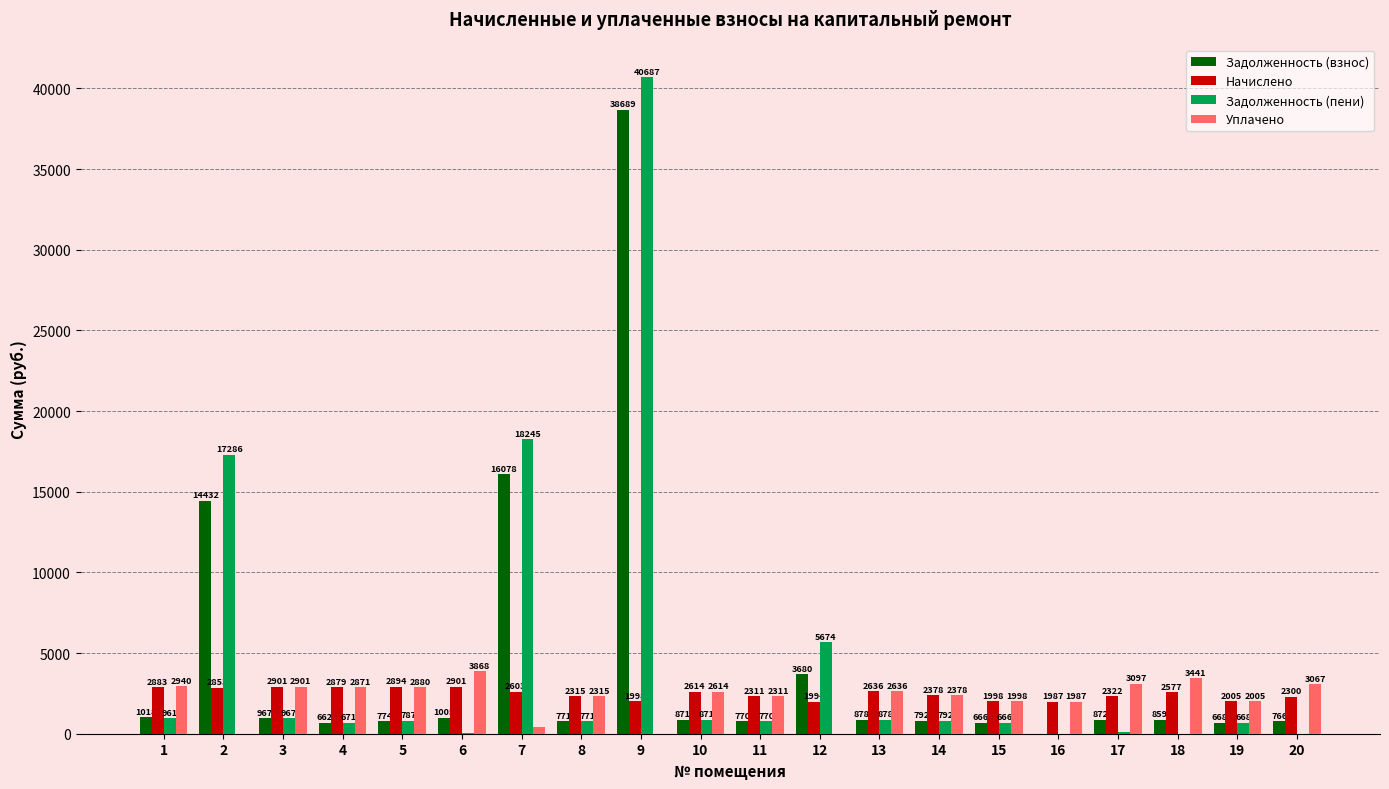

How many values in the Задолженность (пени) series exceed 787?

10